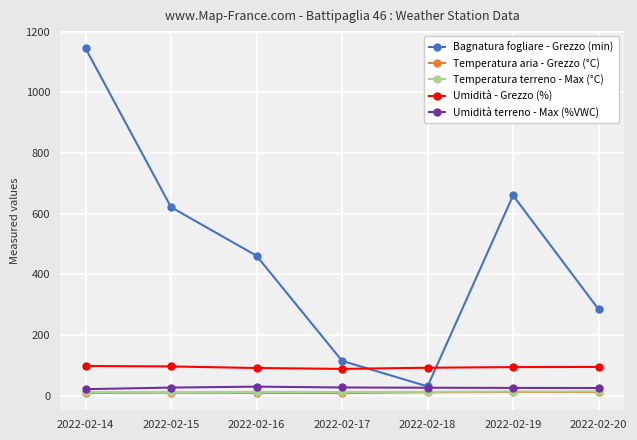

Between 2022-02-15 and 2022-02-20, which series saw the biggest shift?

Bagnatura fogliare - Grezzo (min)